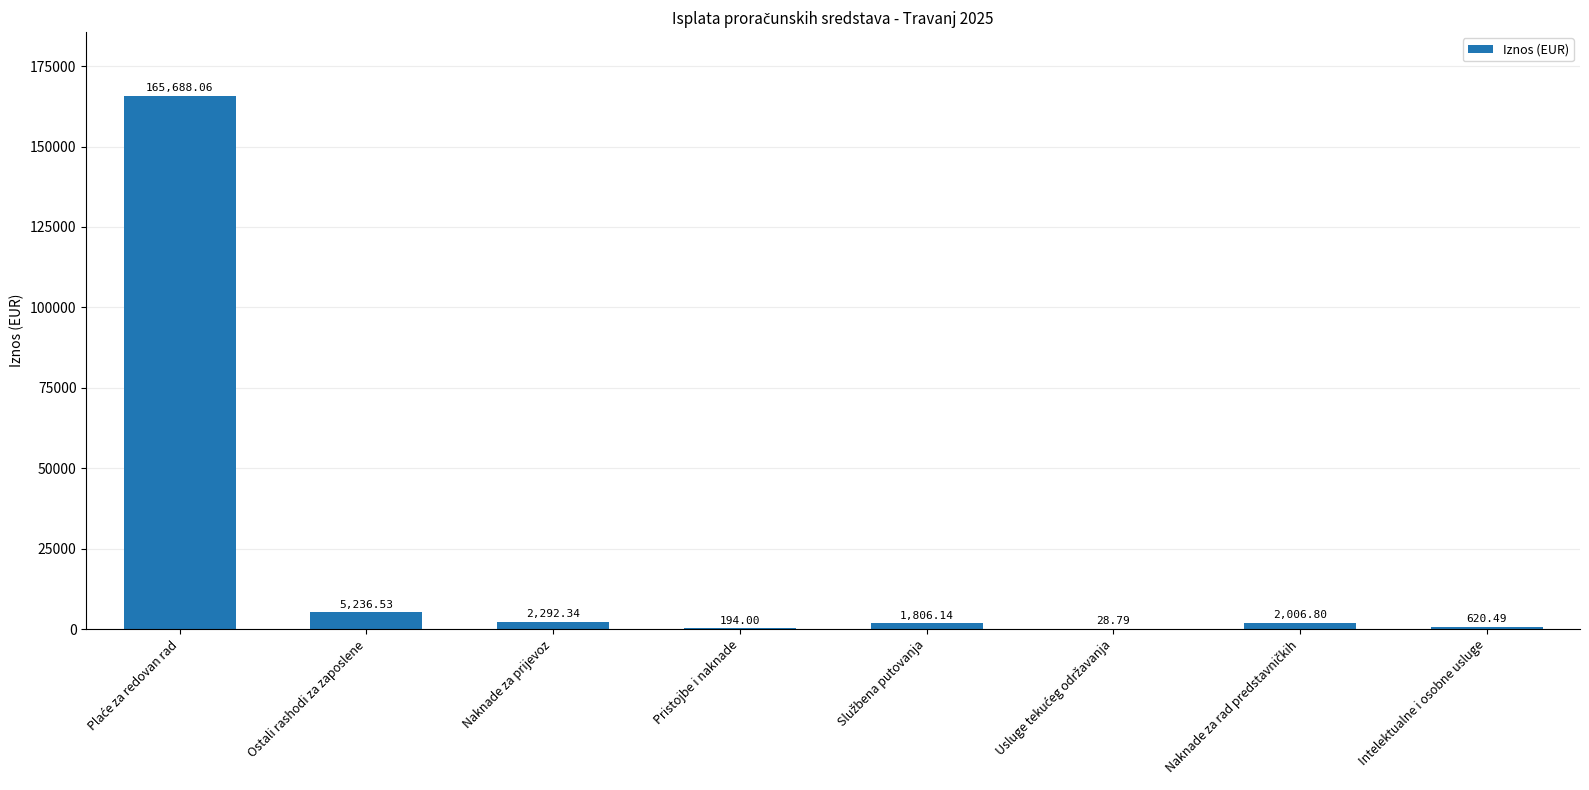

What is the average value?

22234.1